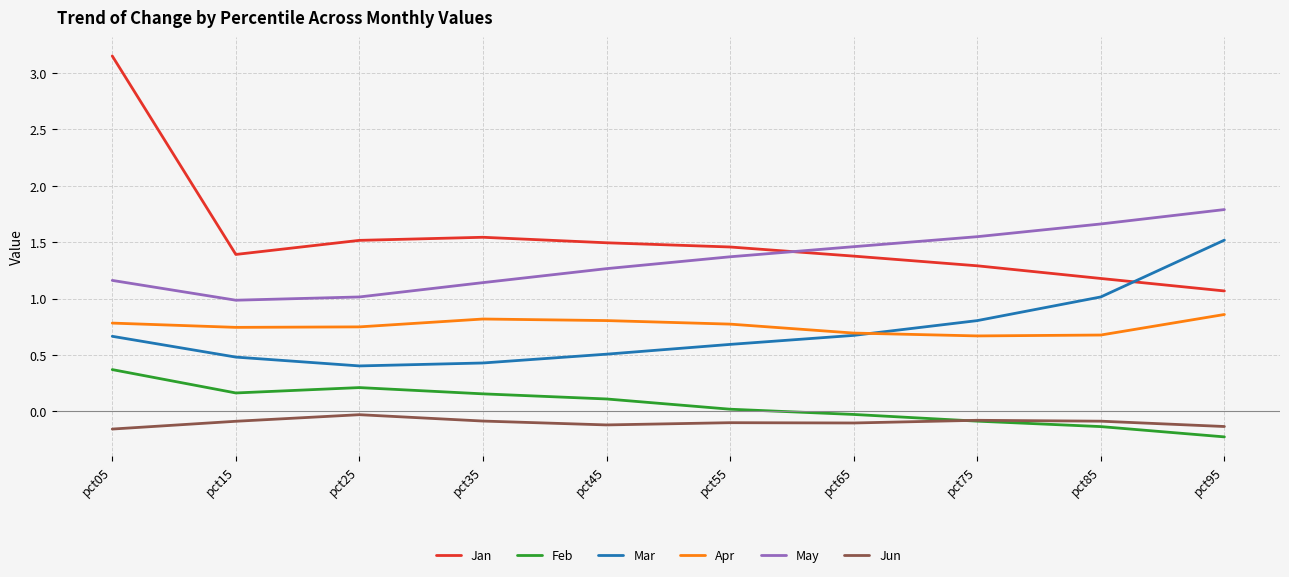

What are all the series names shown in the legend?

Jan, Feb, Mar, Apr, May, Jun